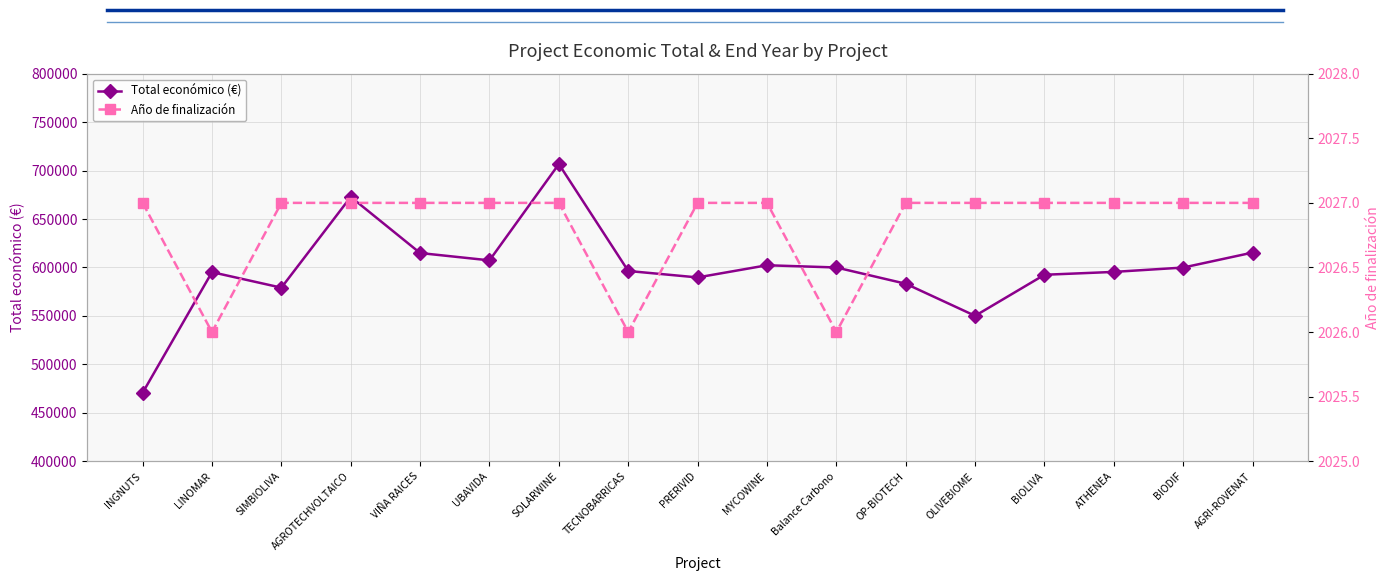

True or false: Año de finalización has more than 2 points higher than both neighbors.

False